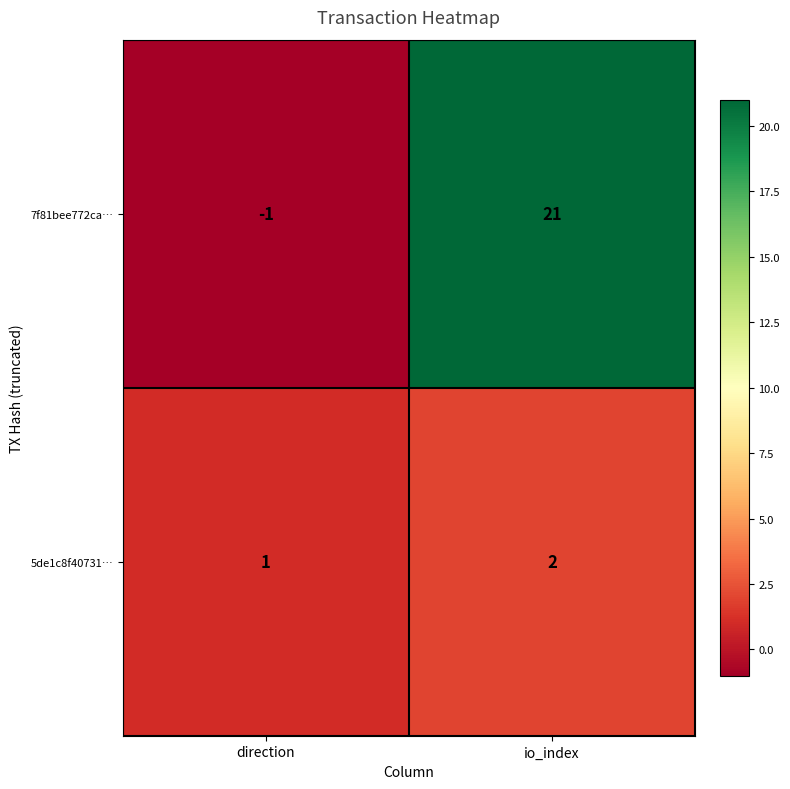

What is the minimum value shown in the chart?

-1